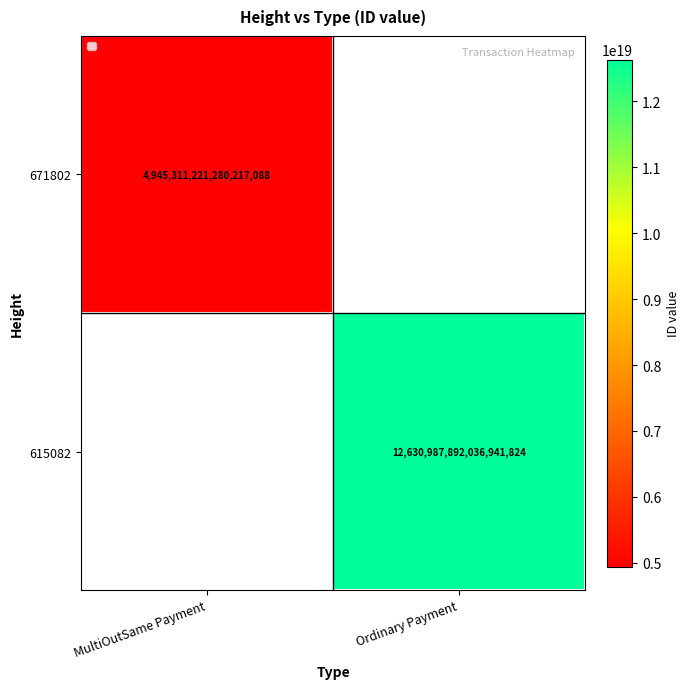

Is it true that 615082 equals 12630987892036941824 at Ordinary Payment?

True